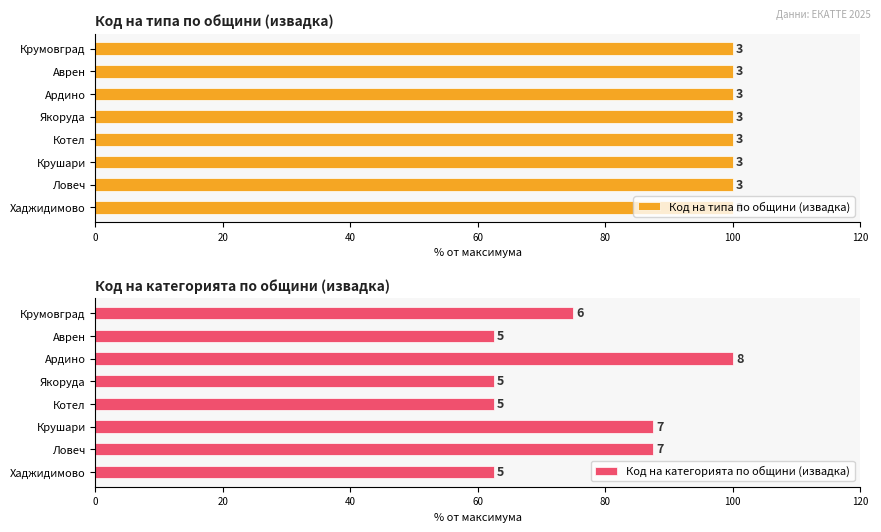

How many categories are shown in the chart?

8